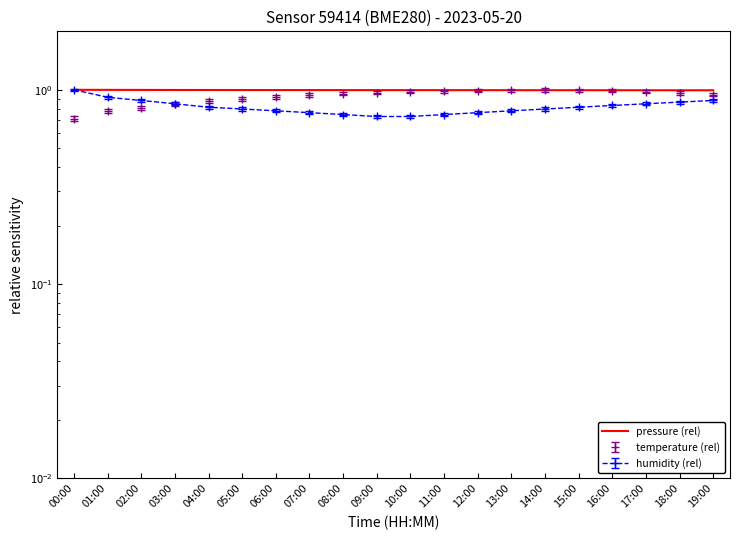

Is this an area chart (filled region under the line)?

No